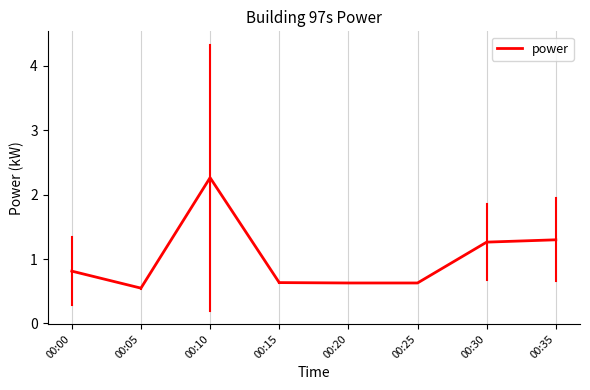

How many distinct data groups are displayed?

1